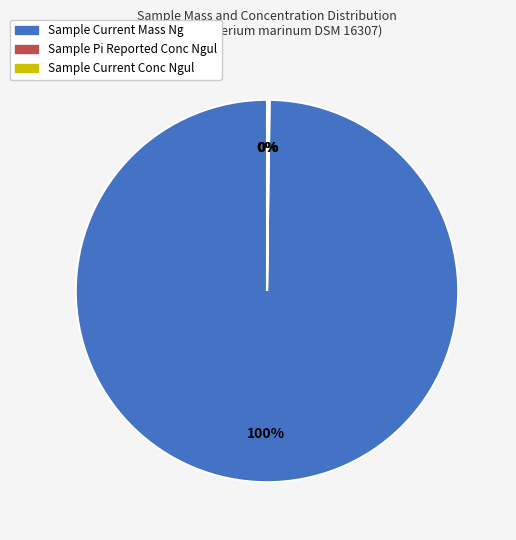

Which slice is the largest?

Sample Current Mass Ng